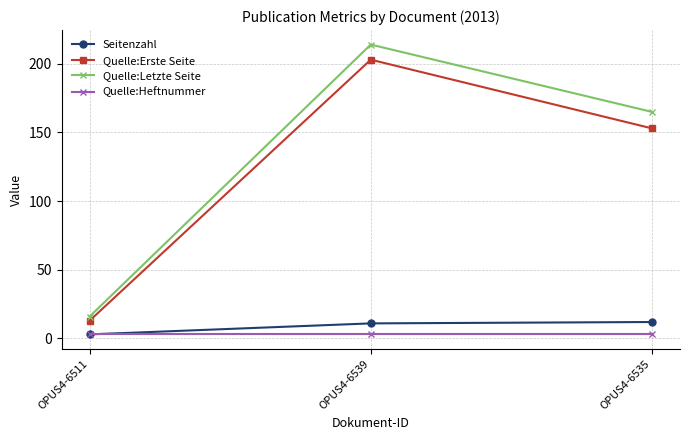

Which series changed the most between OPUS4-6511 and OPUS4-6539?

Quelle:Letzte Seite